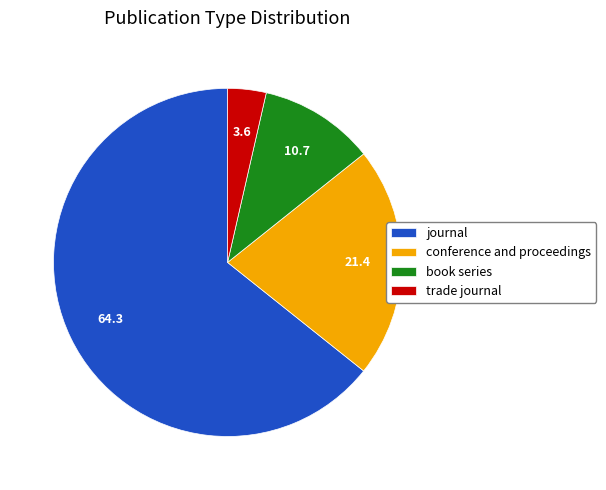

Approximately how many times larger is the value at trade journal compared to book series?

0.3